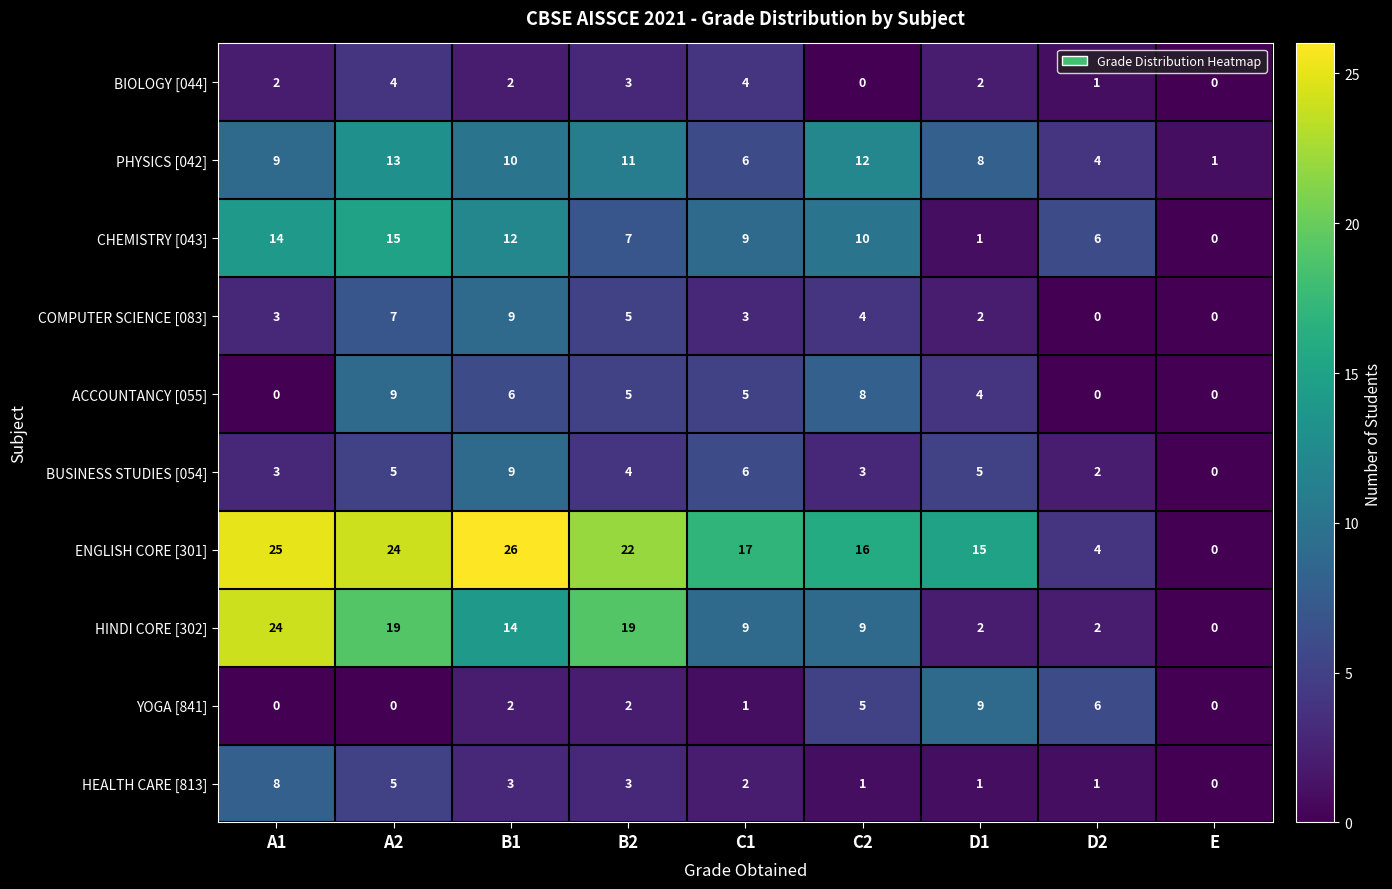

Is it true that COMPUTER SCIENCE [083] equals 12 at A2?

False